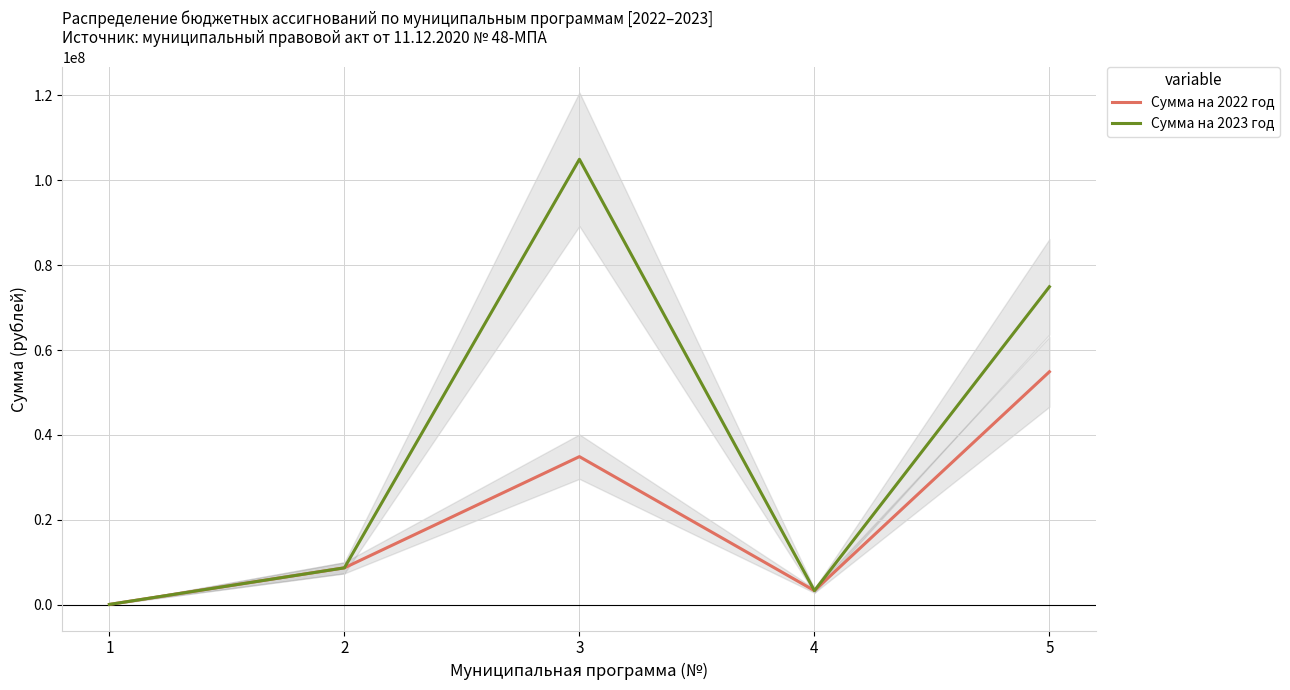

The Сумма на 2023 год series shows 8720160.0 at 2. True or false?

True